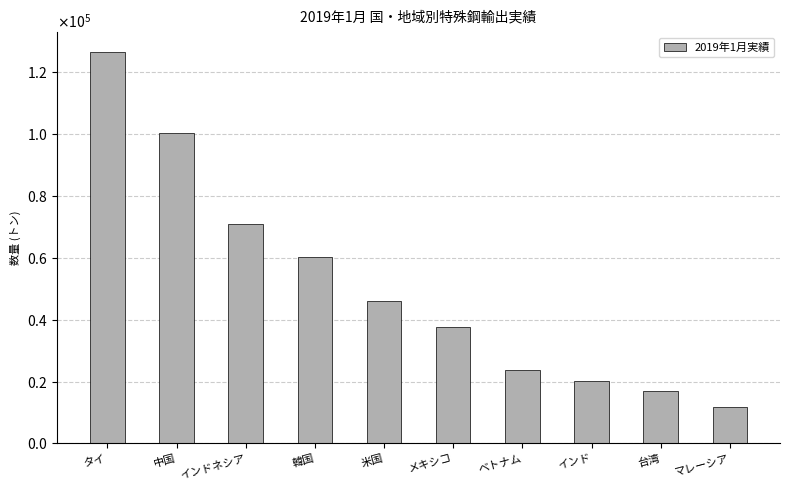

The value at メキシコ is 61406.5. True or false?

False